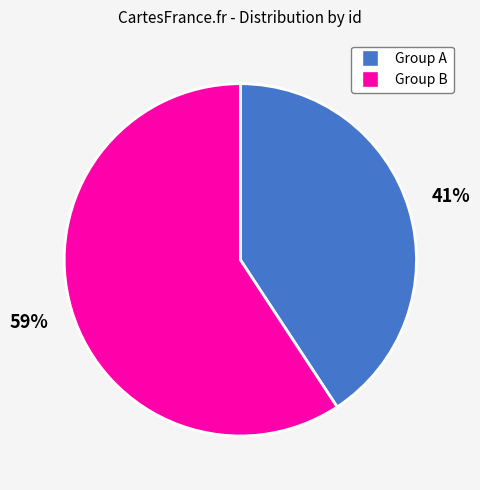

To the nearest percent, what percentage of the pie is Group A?

41%